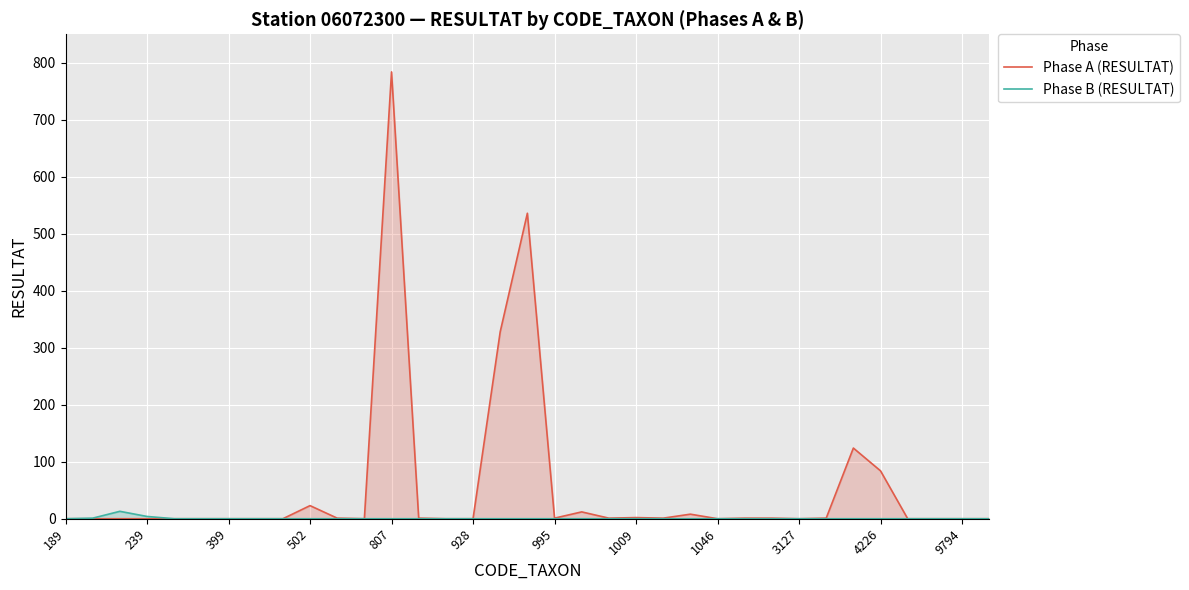

True or false: Phase B (RESULTAT) and Phase A (RESULTAT) intersect in this chart.

False